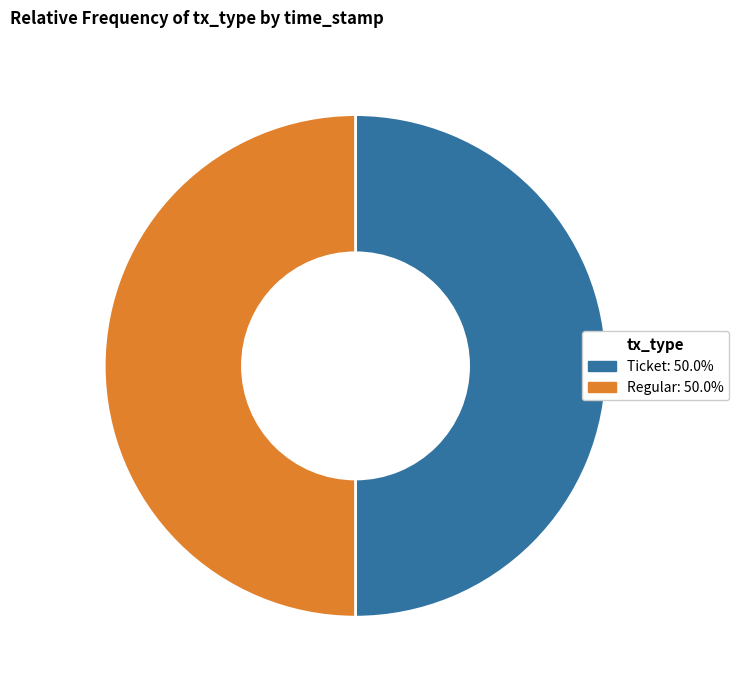

Combined, do Regular and Ticket account for over 50%?

Yes